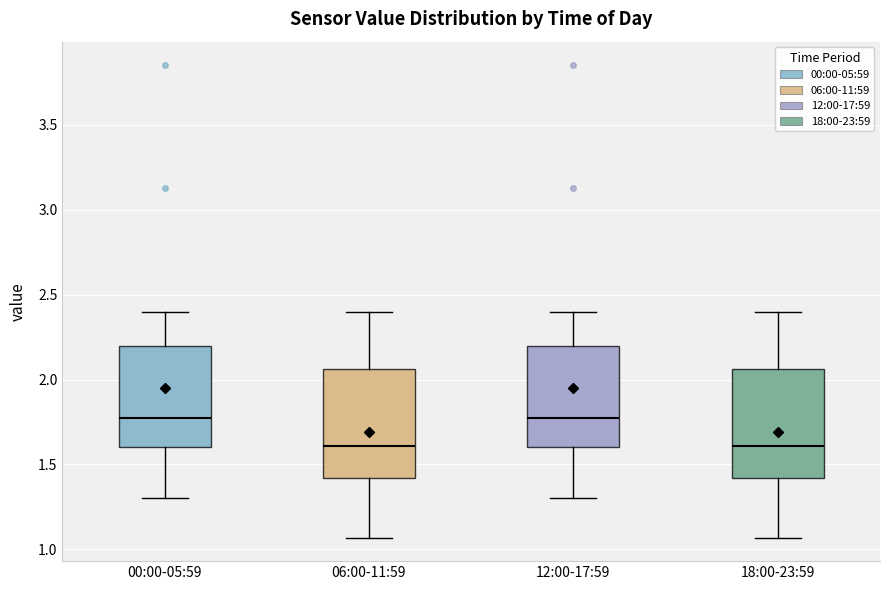

Reading left to right, read every box against the y-axis: the position of its median line, the range the box covers, and the ends of its whiskers. The values are not printed on the chart, so give them approximately, as read against the axis.

00:00-05:59: median 1.80, box 1.60 to 2.20, whiskers 1.30 to 2.40
06:00-11:59: median 1.60, box 1.40 to 2.05, whiskers 1.05 to 2.40
12:00-17:59: median 1.80, box 1.60 to 2.20, whiskers 1.30 to 2.40
18:00-23:59: median 1.60, box 1.40 to 2.05, whiskers 1.05 to 2.40